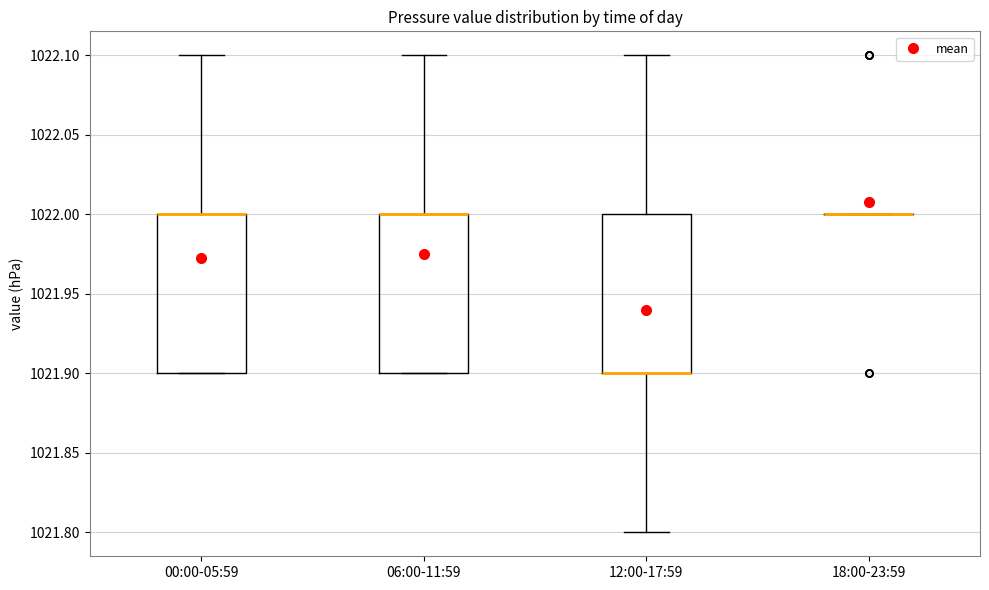

Reading left to right, transcribe this box plot: for each box, give where its median line is, the range the box spans, and where its two whiskers end, as read against the y-axis. The values are not printed on the chart, so give them approximately, as read against the axis.

00:00-05:59: median 1022.0 (drawn on the box's upper edge), box 1021.9 to 1022.0, whiskers 1021.9 to 1022.1
06:00-11:59: median 1022.0 (drawn on the box's upper edge), box 1021.9 to 1022.0, whiskers 1021.9 to 1022.1
12:00-17:59: median 1021.9 (drawn on the box's lower edge), box 1021.9 to 1022.0, whiskers 1021.8 to 1022.1
18:00-23:59: box collapsed to a line at 1022.0, whiskers 1022.0 to 1022.0